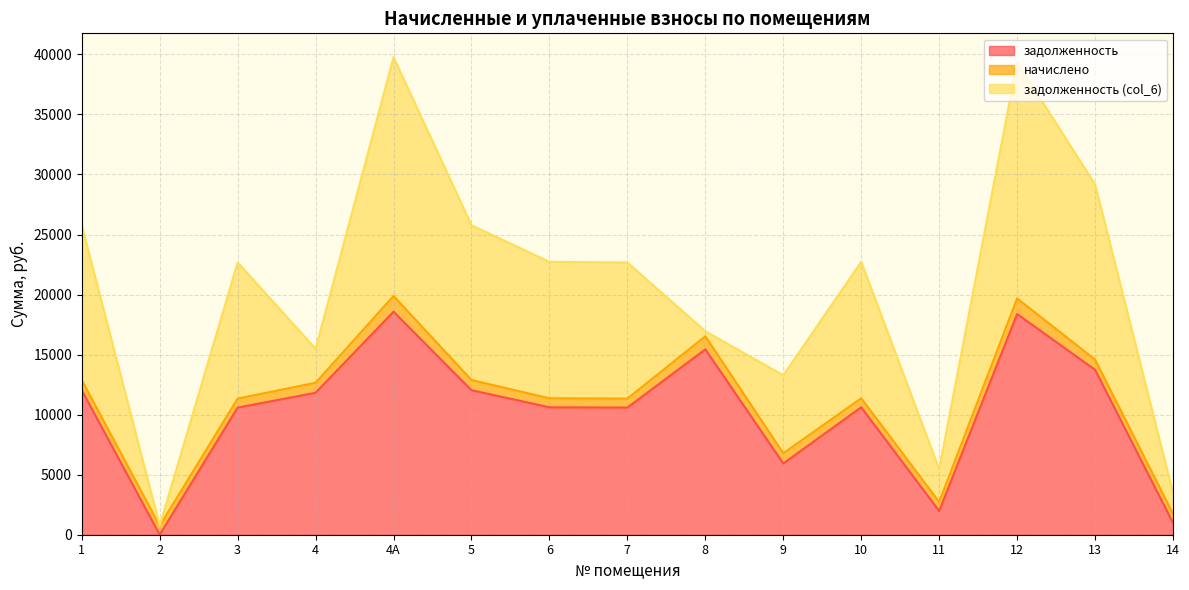

True or false: задолженность (col_6) and начислено cross at least once.

True